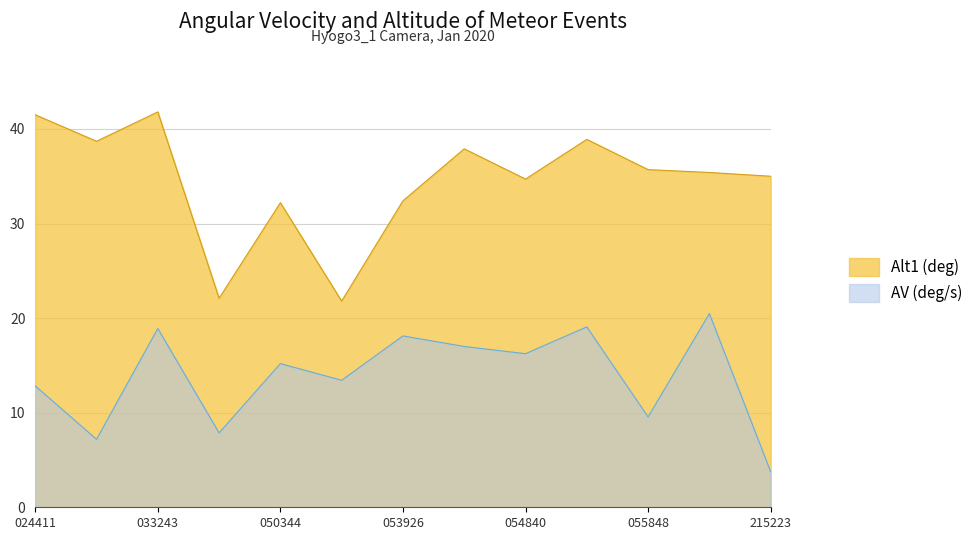

What is the label of the 12th point from the left?

20200116_061147